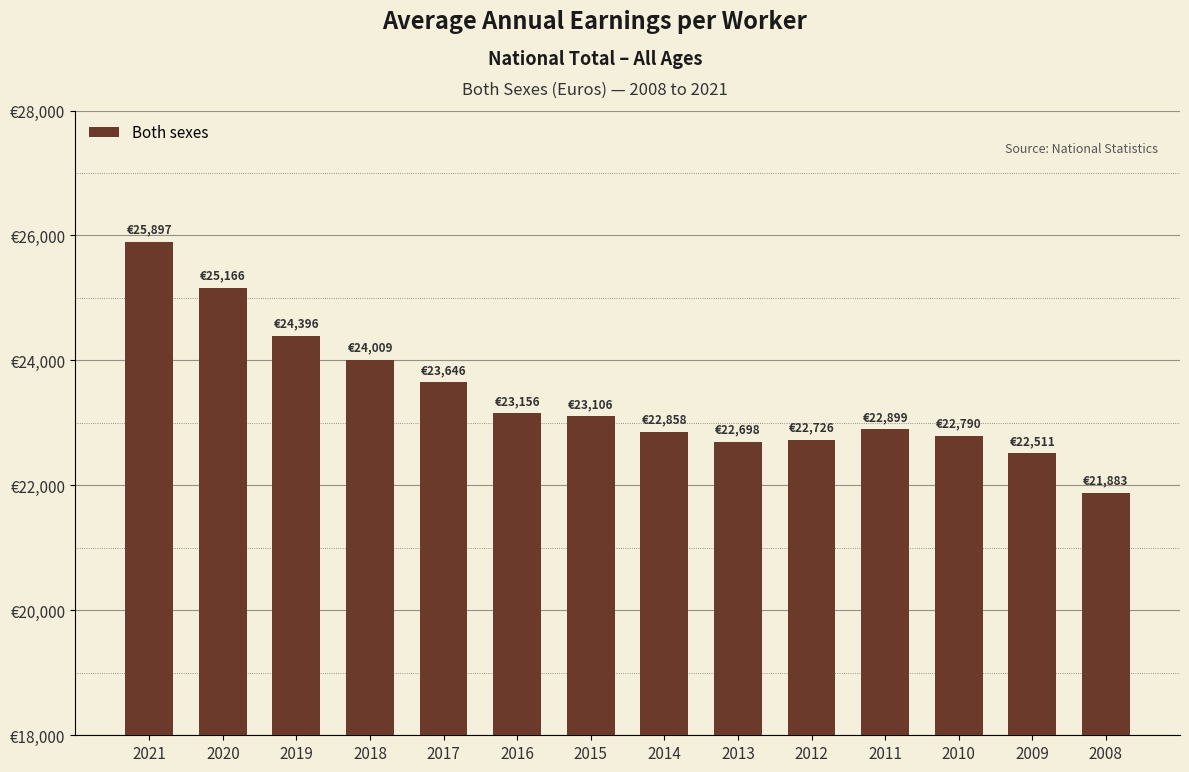

What is the smallest value displayed?

21883.4